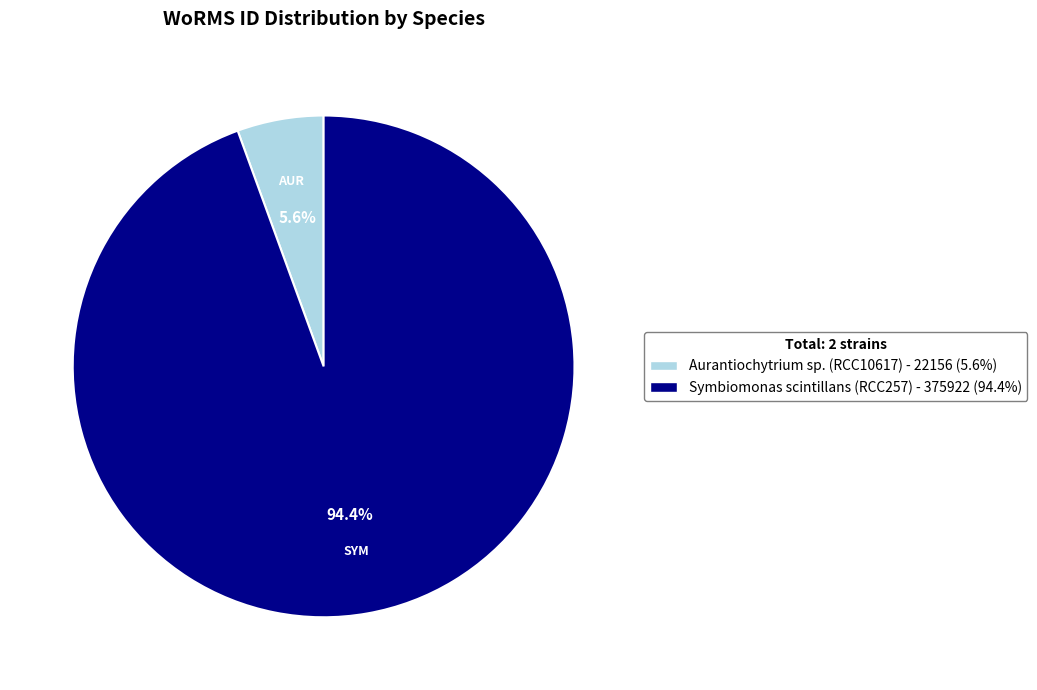

To the nearest percent, what percentage of the pie is Aurantiochytrium sp. (RCC10617)?

6%